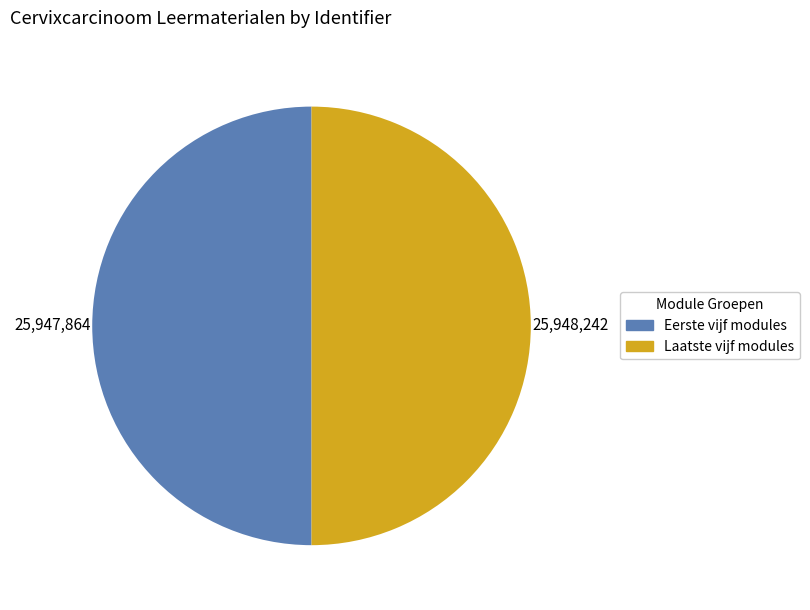

Approximately how many times larger is the value at Eerste vijf modules compared to Laatste vijf modules?

1.0